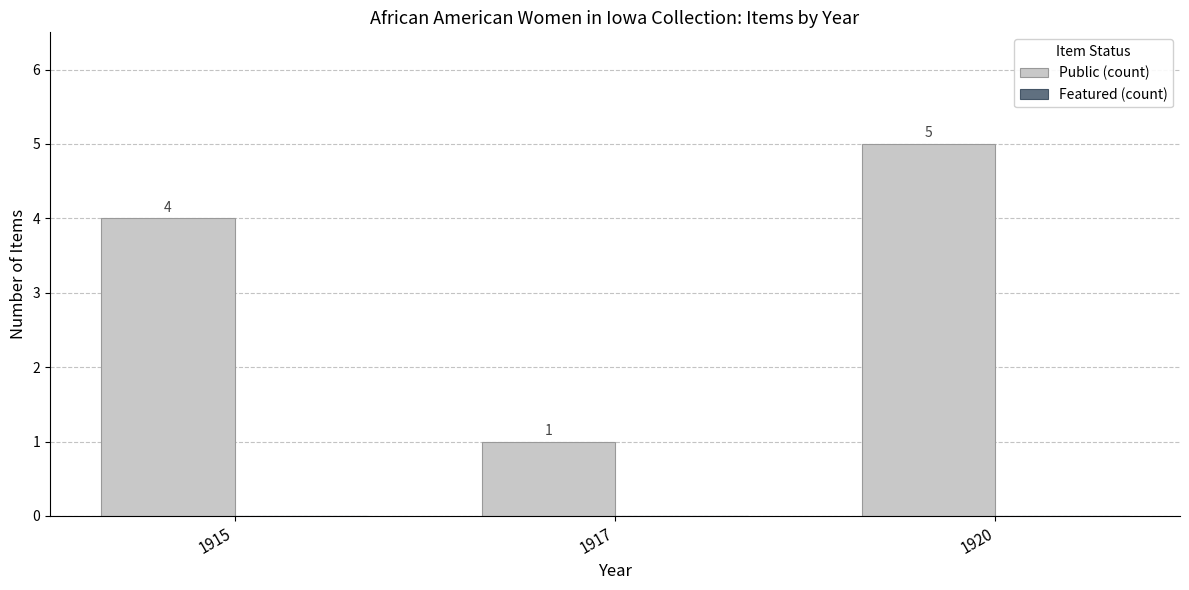

Reading left to right, what are all the values shown in this chart?

4	1	5